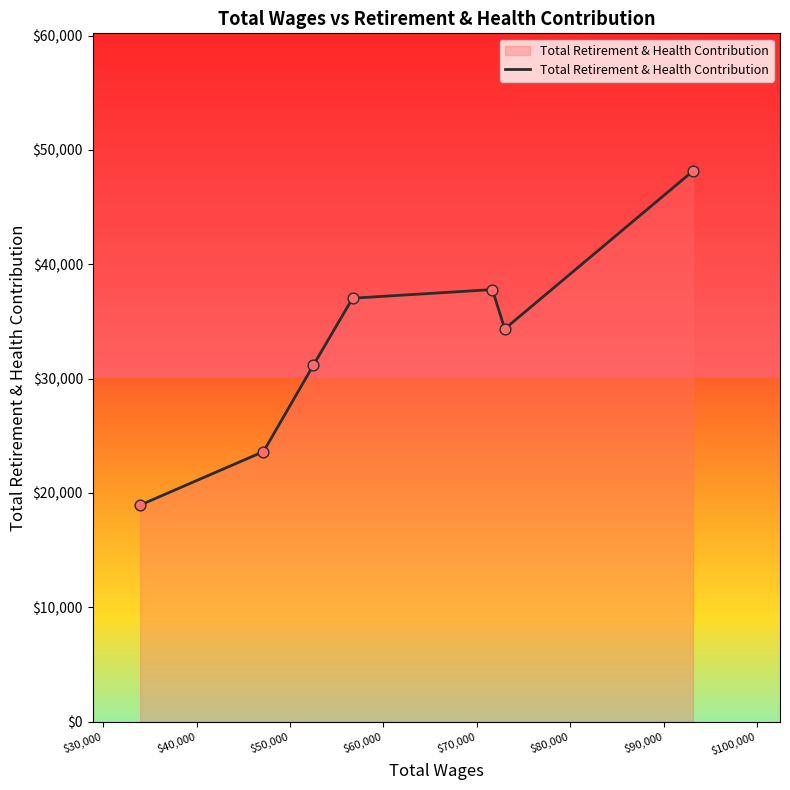

What is the average value?

33008